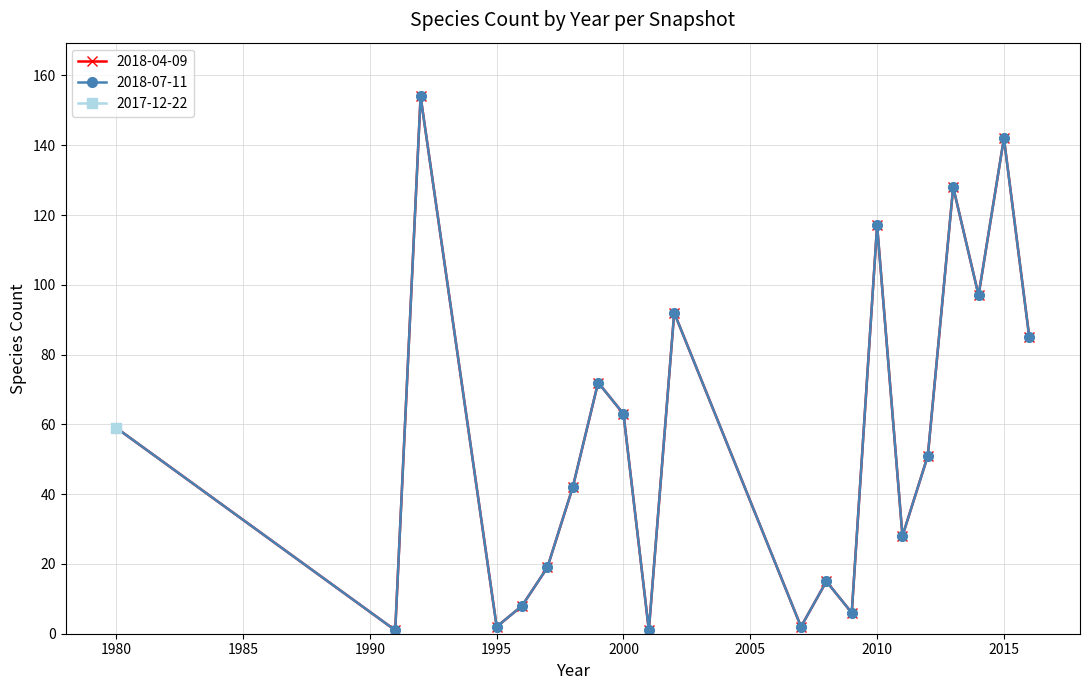

At which label does 2018-07-11 first exceed 51?

1980